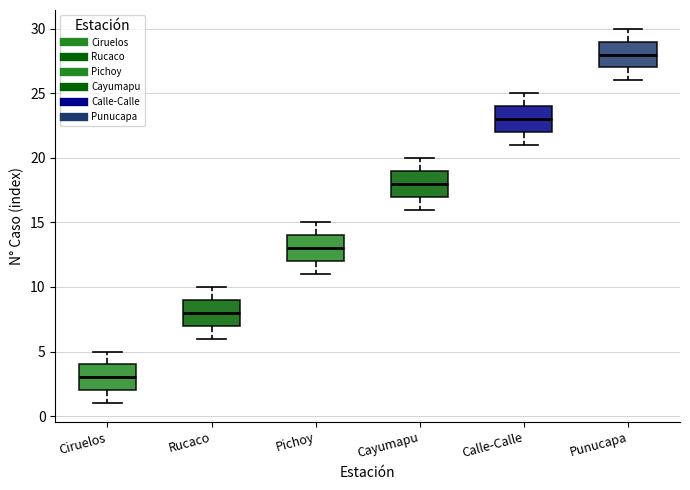

Reading left to right, read every box against the y-axis: the position of its median line, the range the box covers, and the ends of its whiskers. The values are not printed on the chart, so give them approximately, as read against the axis.

Ciruelos: median 3, box 2 to 4, whiskers 1 to 5
Rucaco: median 8, box 7 to 9, whiskers 6 to 10
Pichoy: median 13, box 12 to 14, whiskers 11 to 15
Cayumapu: median 18, box 17 to 19, whiskers 16 to 20
Calle-Calle: median 23, box 22 to 24, whiskers 21 to 25
Punucapa: median 28, box 27 to 29, whiskers 26 to 30